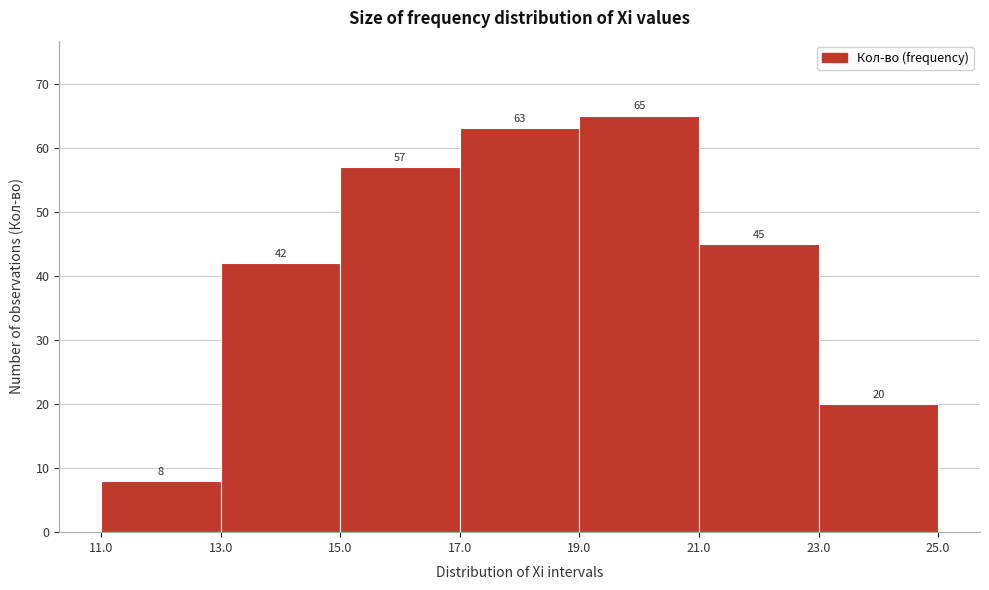

How tall is the bar that spans 21.0 to 23.0 on the x-axis?

45